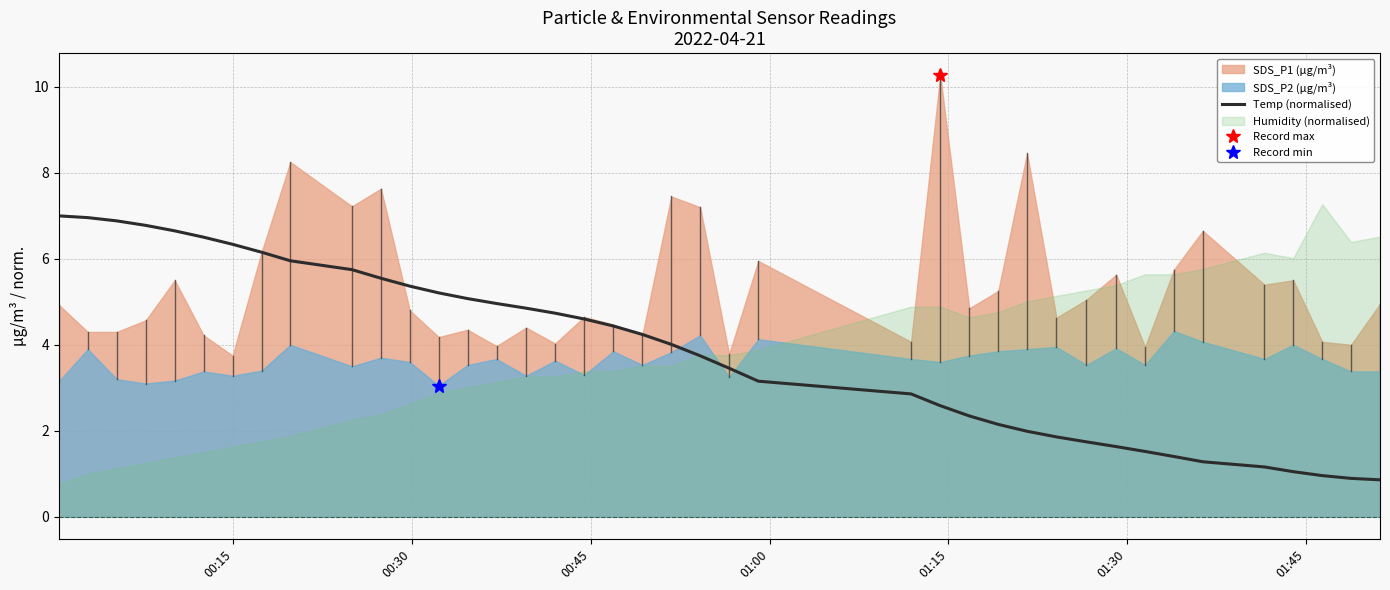

What is the maximum value for Temp (normalised)?

7.0